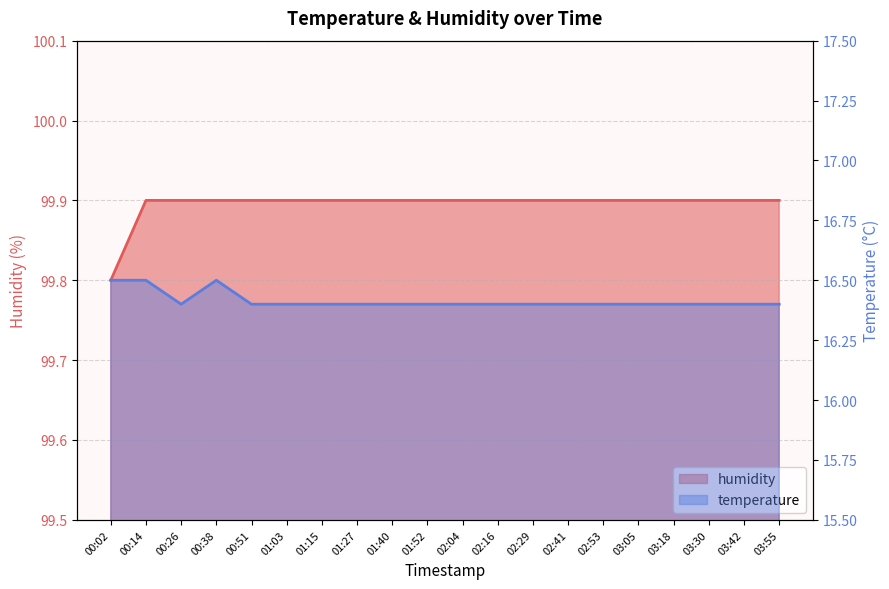

At which label is temperature closest to 16?

00:26